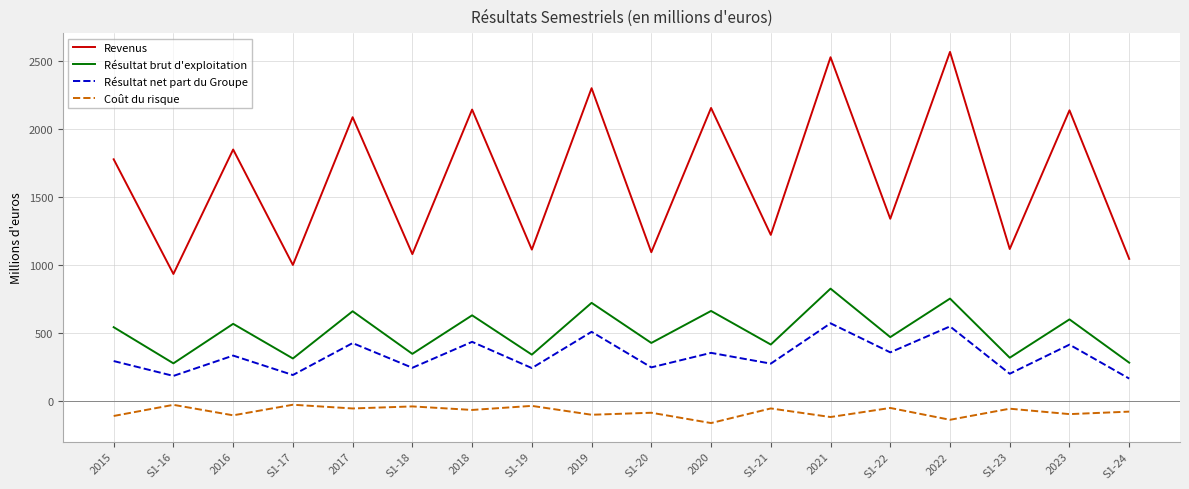

What is the average value of the Coût du risque series?

-76.2